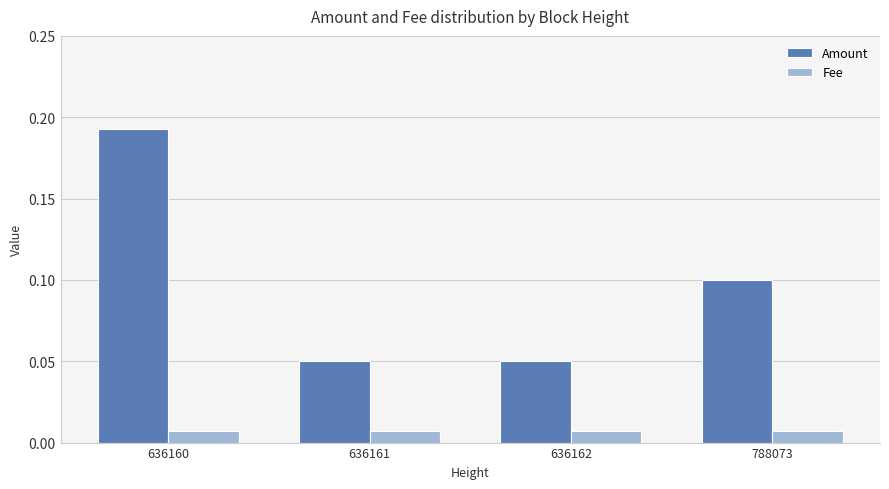

Count the number of categories in the chart.

4